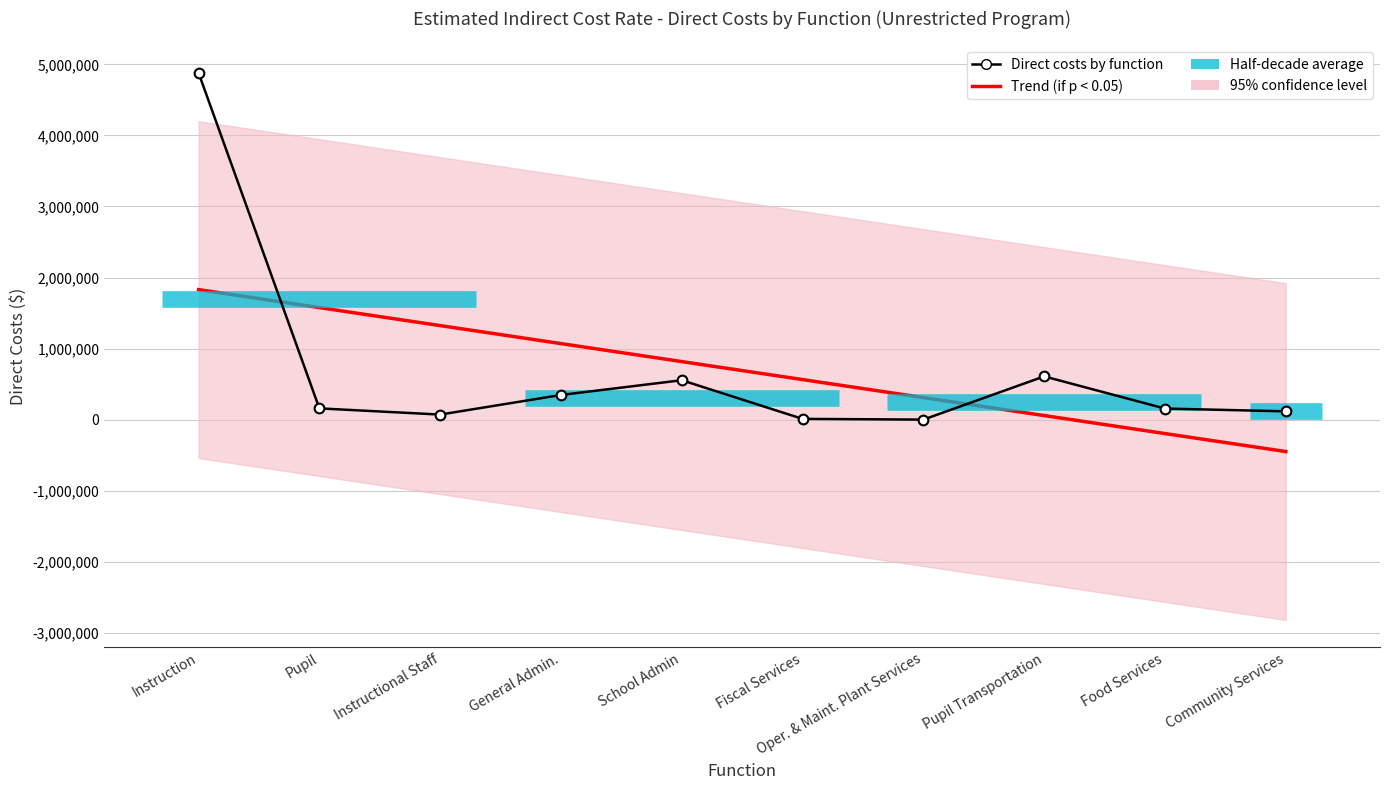

What is the difference between the maximum and second lowest values?

4870688